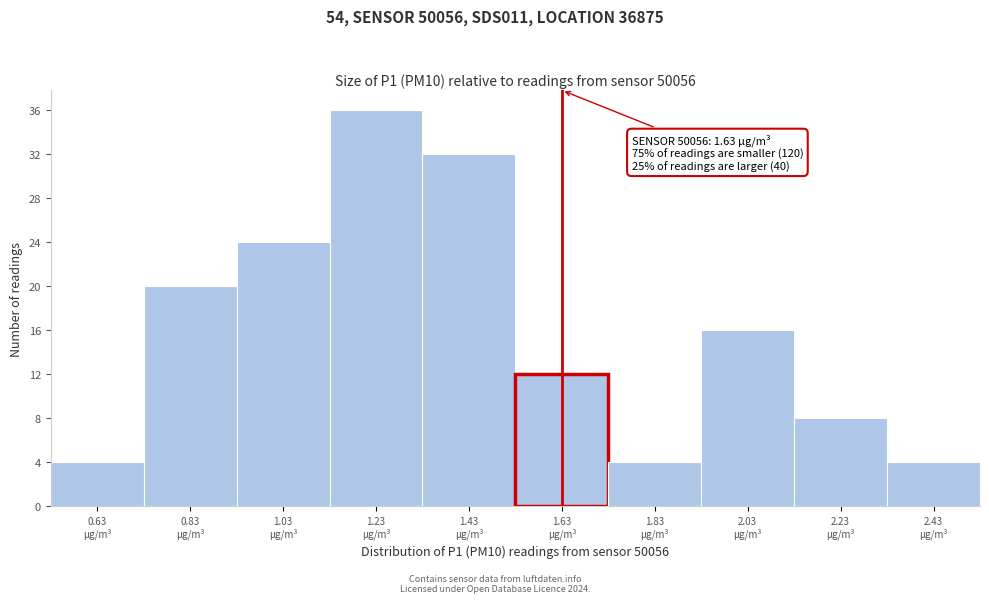

Over which range of the x-axis is the bar tallest?

1.13 to 1.33